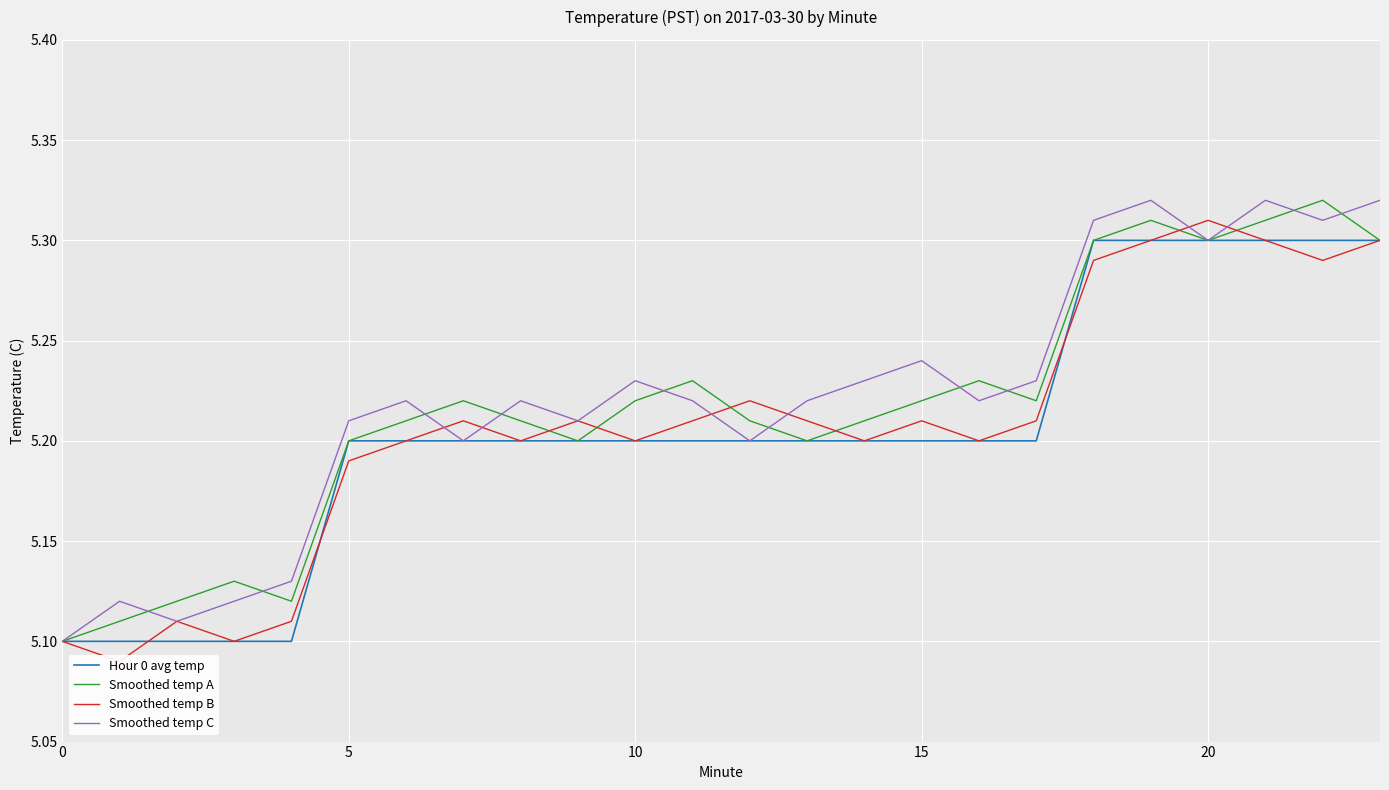

True or false: Hour 0 avg temp and Smoothed temp C cross at least once.

False